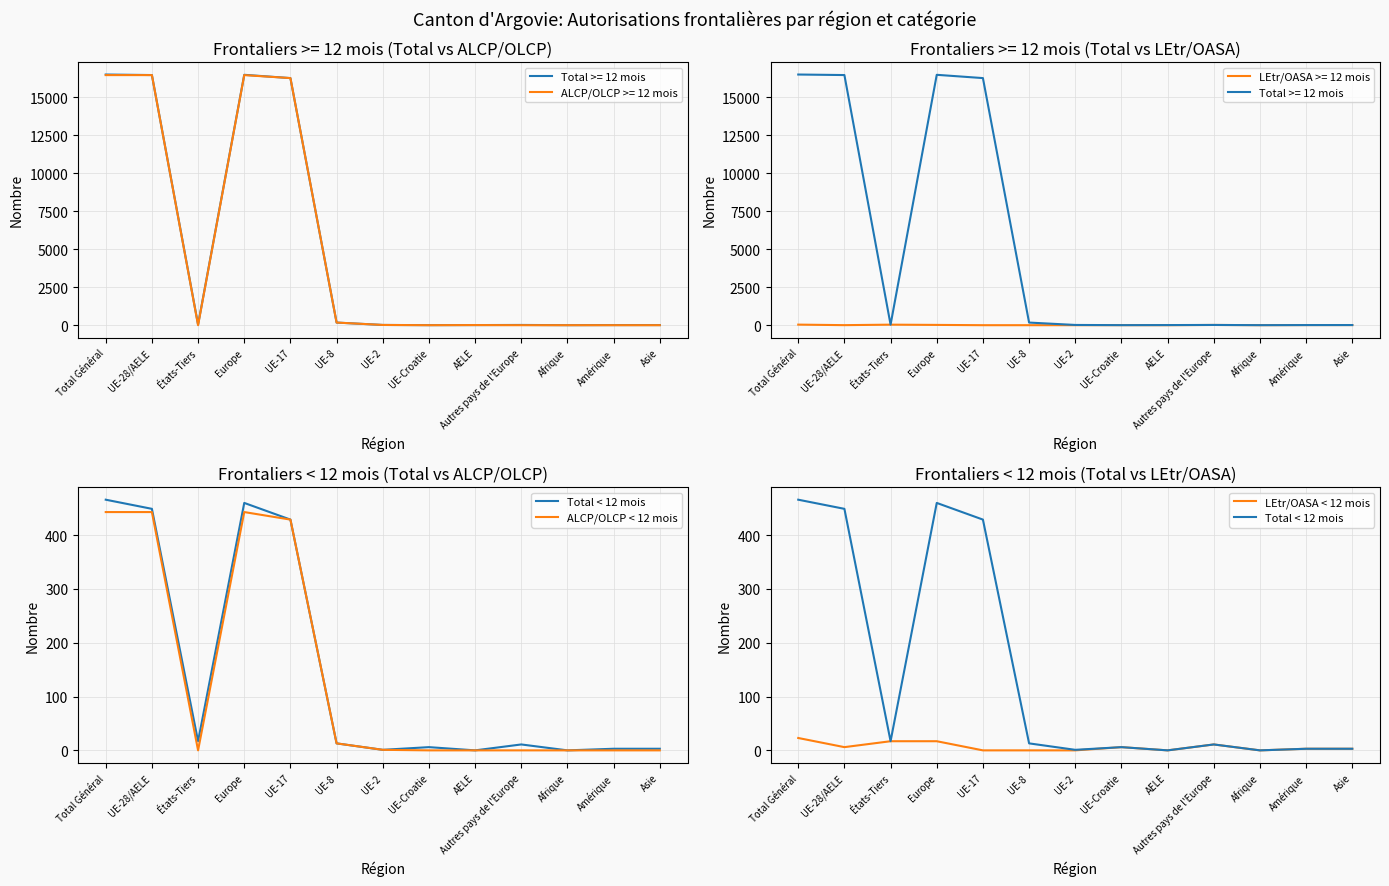

What position from the right is Total Général?

13